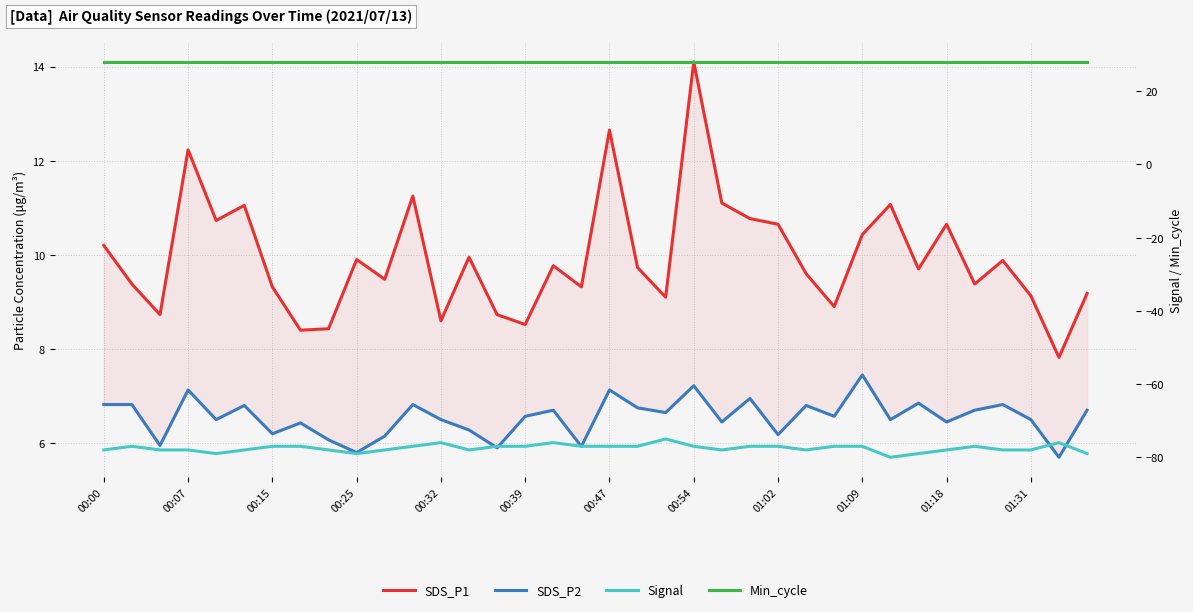

How many categories are shown in the chart?

36